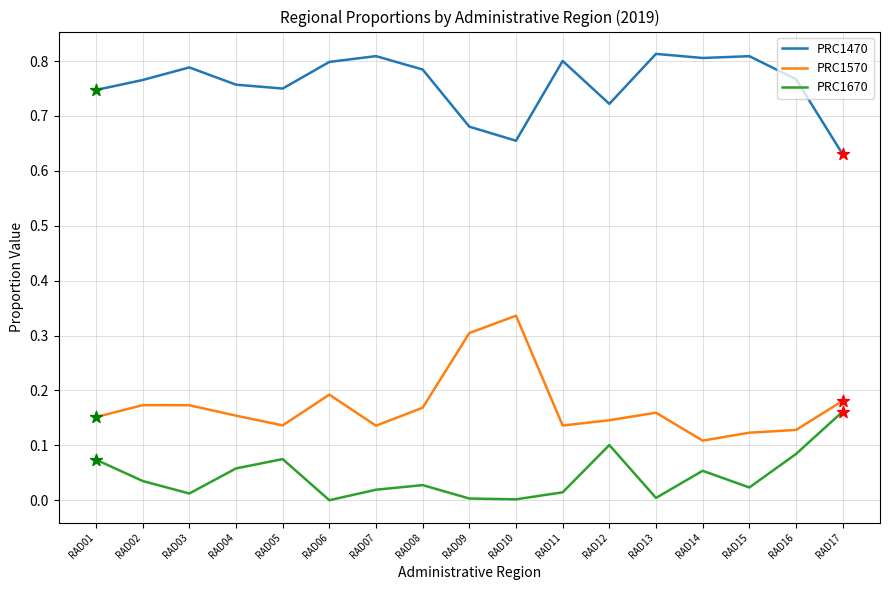

What is the spread (max minus min) of values at RAD17?

0.5